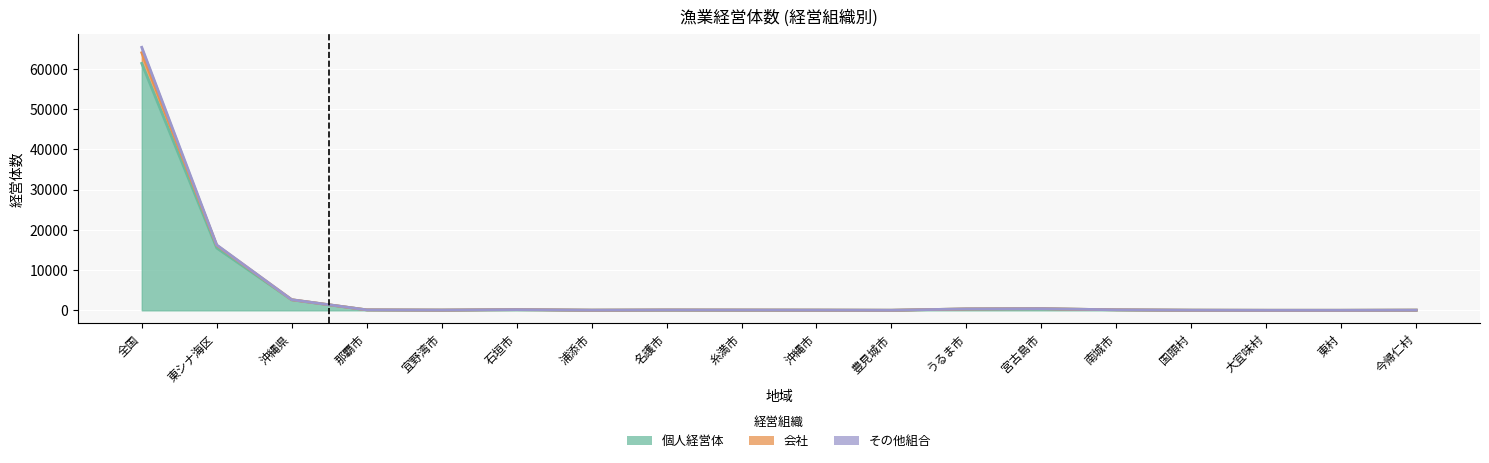

How many values in the その他組合 series exceed 91?

8